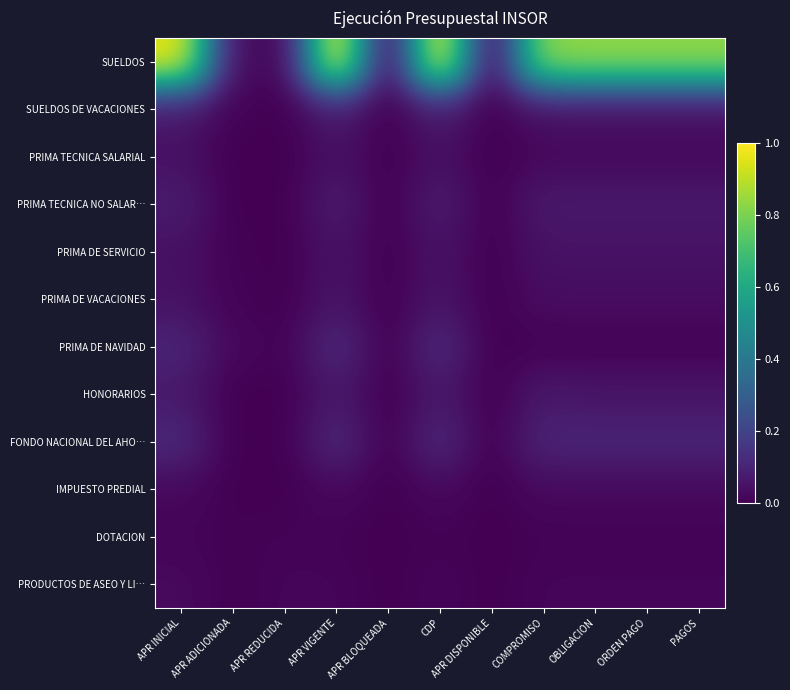

Between APR BLOQUEADA and OBLIGACION, which series saw the biggest shift?

SUELDOS